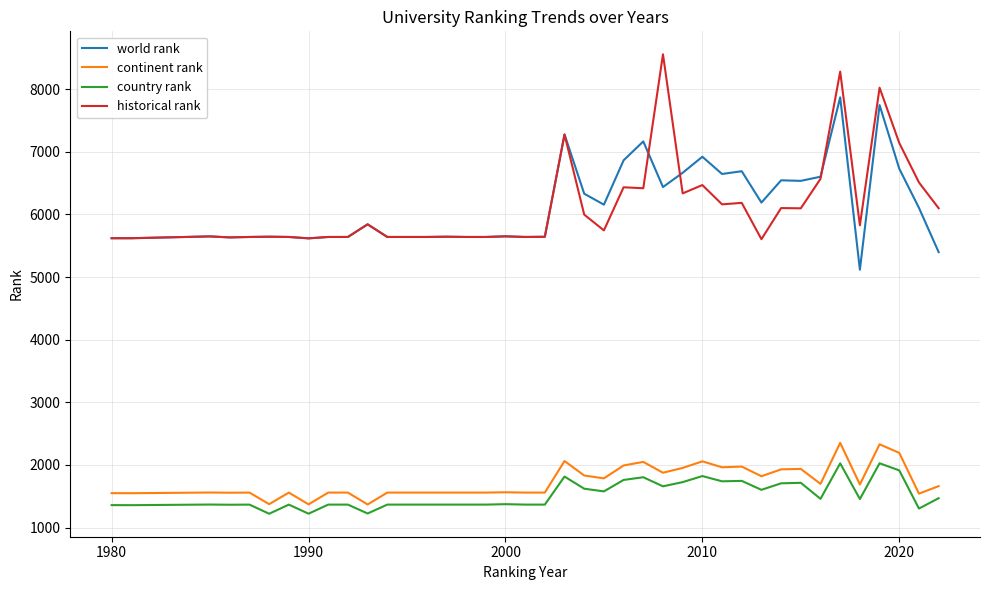

List the series in order of their peak value, highest first.

historical rank, world rank, continent rank, country rank